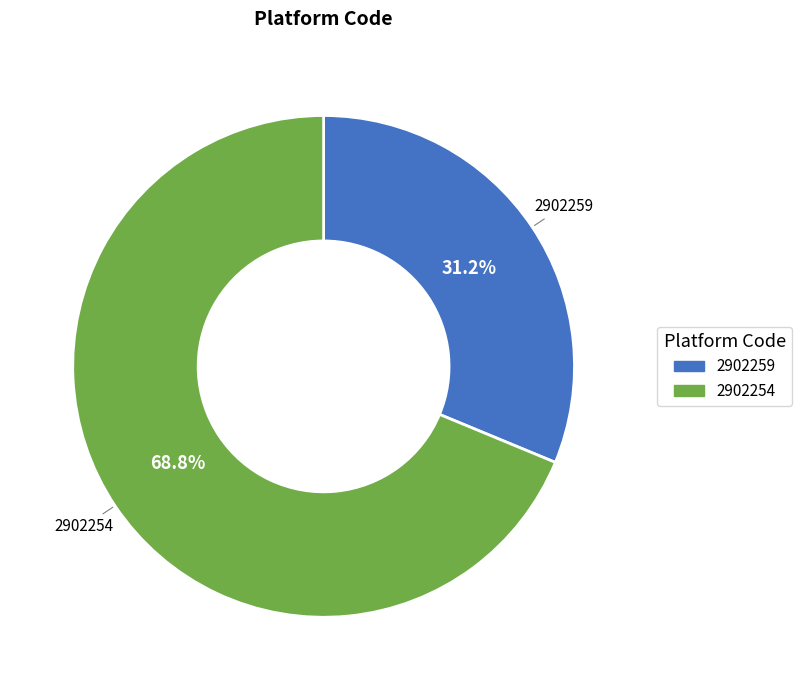

Combined, what portion of the pie is 2902259 and 2902254?

100.0%